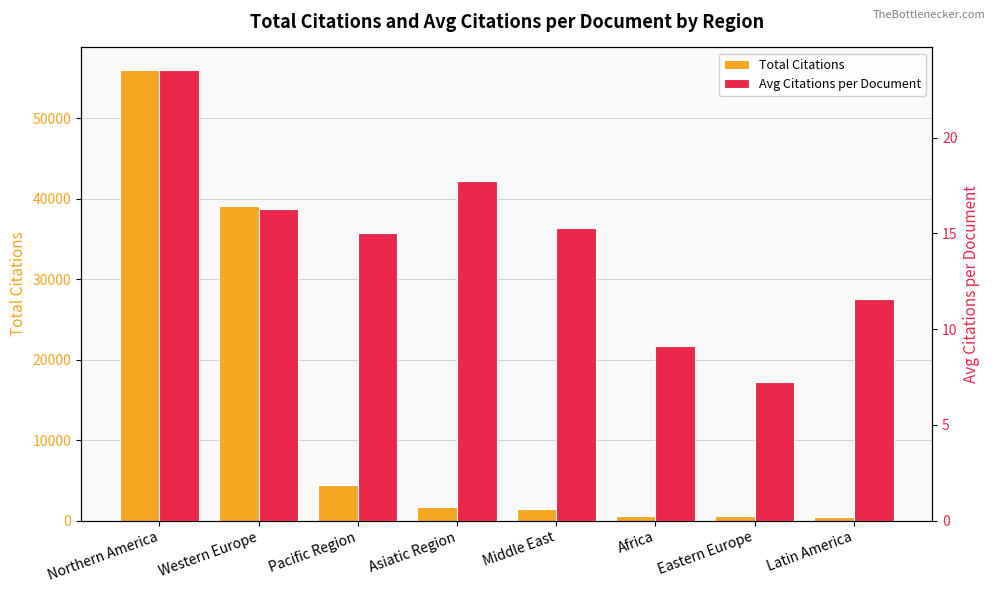

What is the sum of all Avg Citations per Document values?

115.9